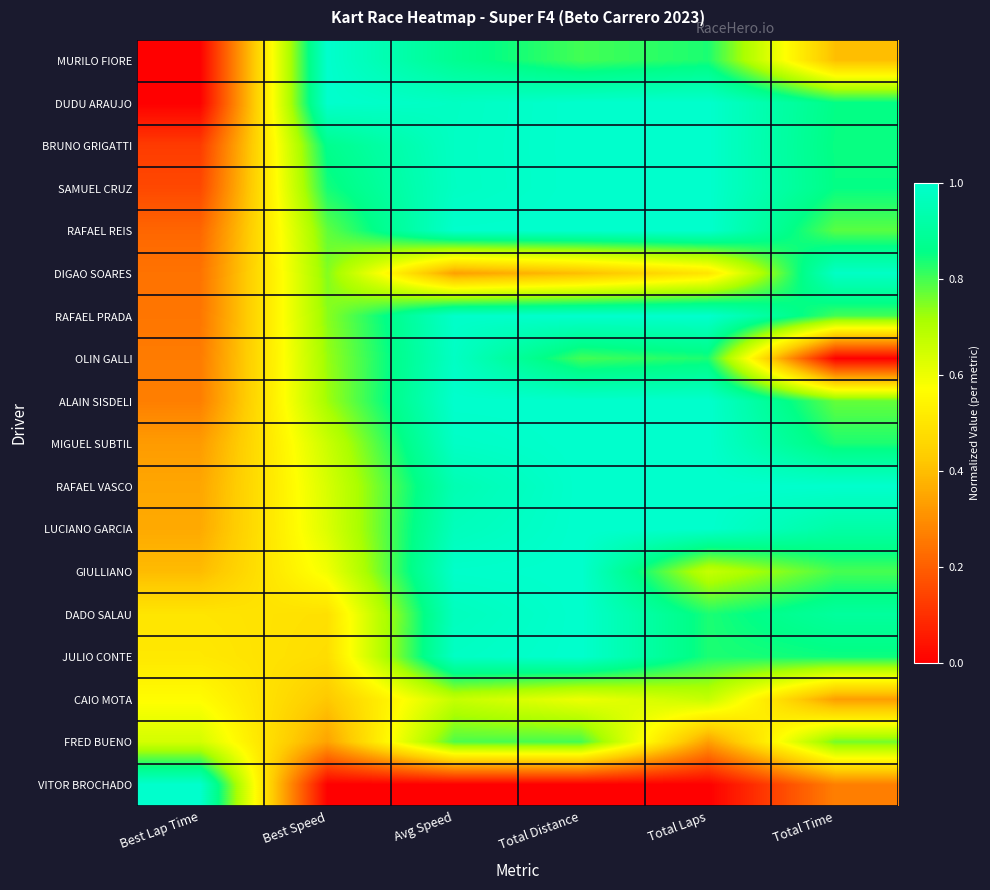

Between Total Laps and Best Speed, which is larger?

Best Speed